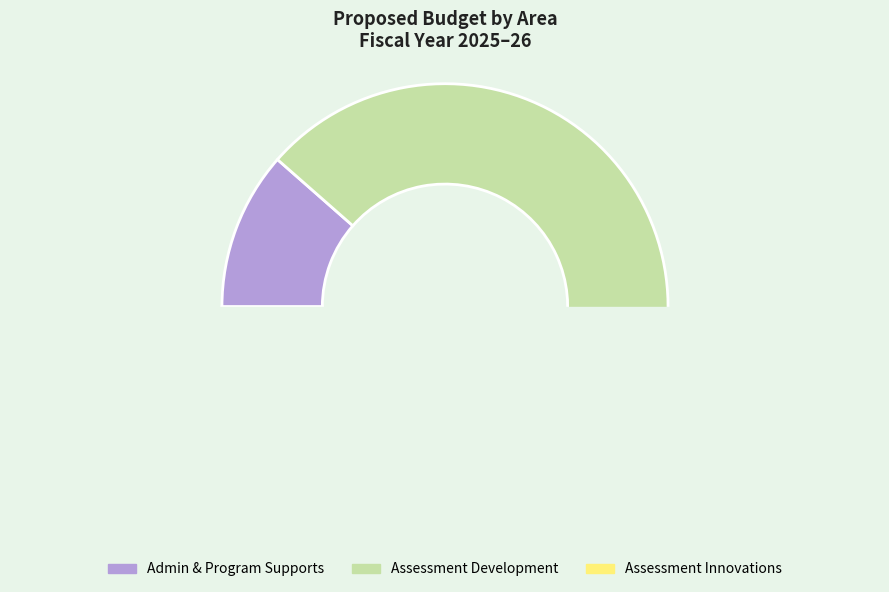

Between Assessment Development and Admin & Program Supports, which is larger?

Assessment Development